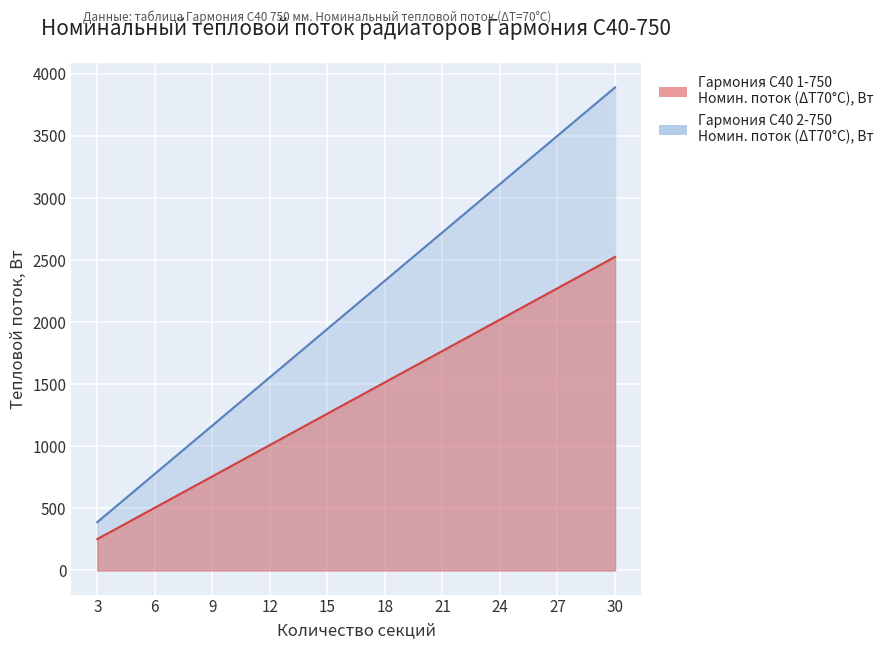

What is the greatest value displayed?

3891.0